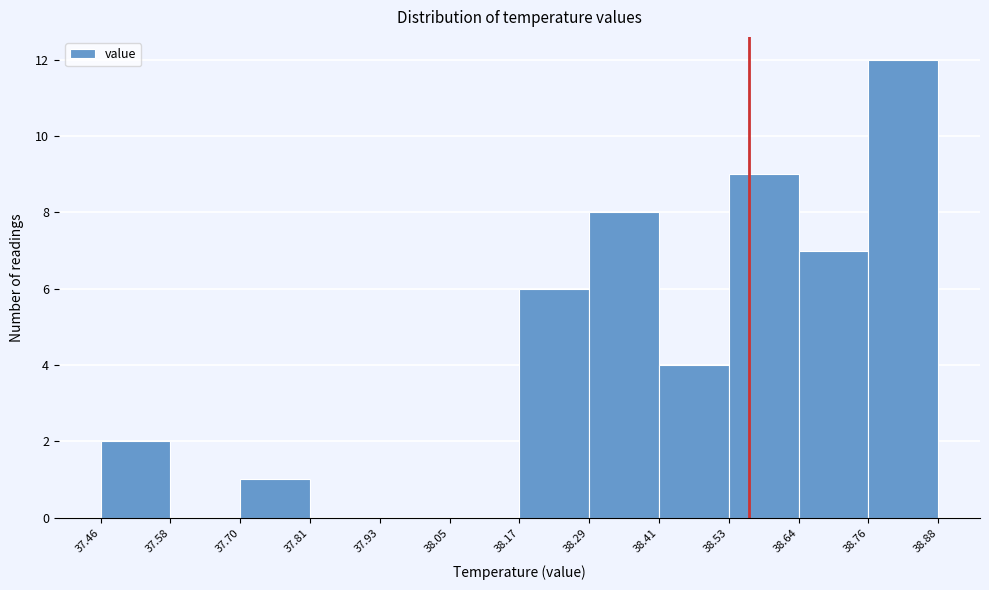

Which range on the x-axis has the tallest bar?

38.76 to 38.88